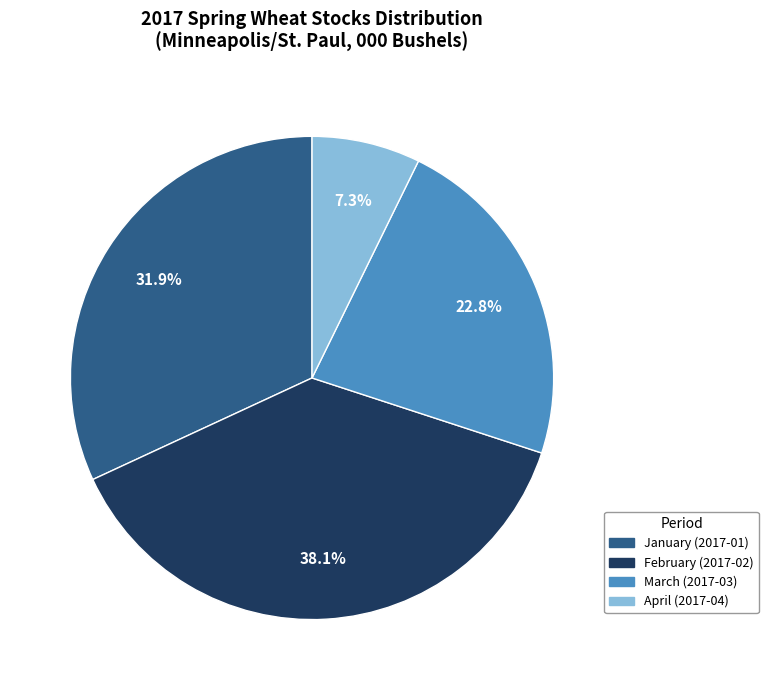

Rank the categories by value from highest to lowest.

February (2017-02), January (2017-01), March (2017-03), April (2017-04)